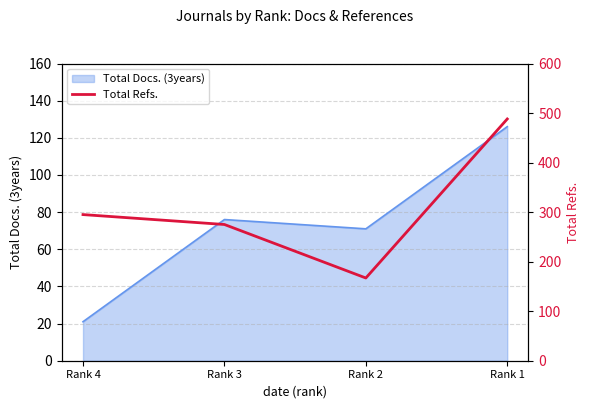

Which category has the lowest value in the Total Docs. (3years) series?

Rank 4